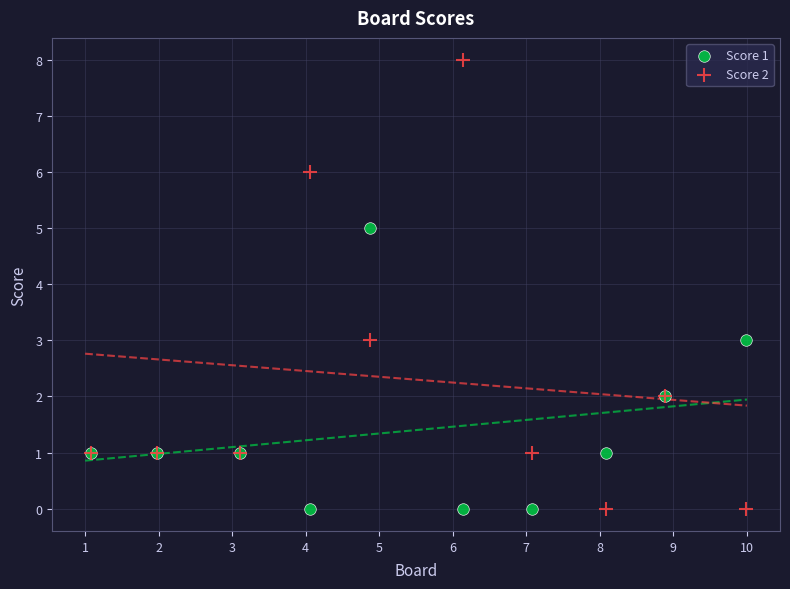

Which series has the largest Y range (max minus min)?

Score 2